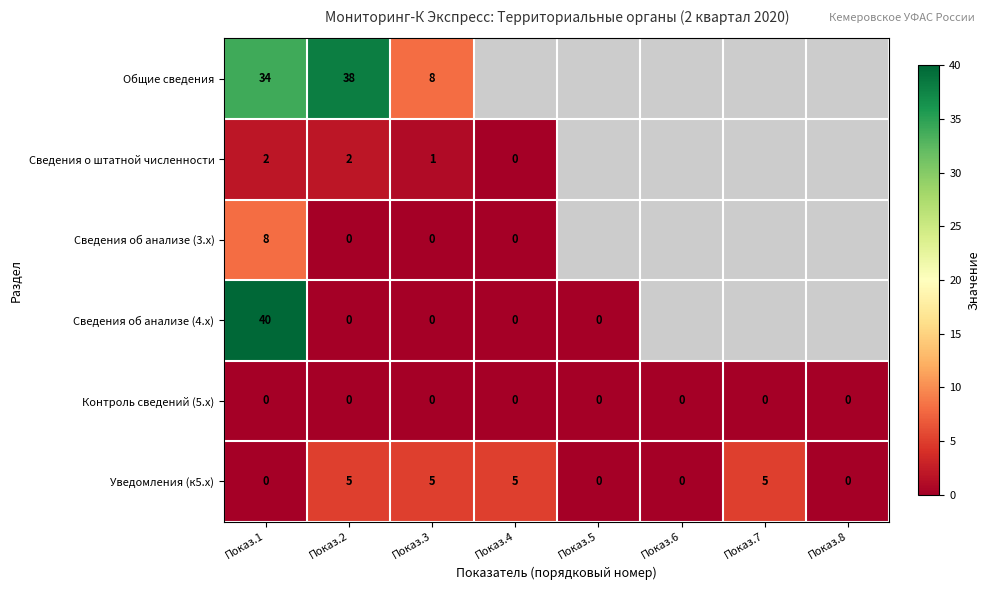

Is the value of Контроль сведений (5.x) at Показ.8 greater than the value of Общие сведения at Показ.3?

No